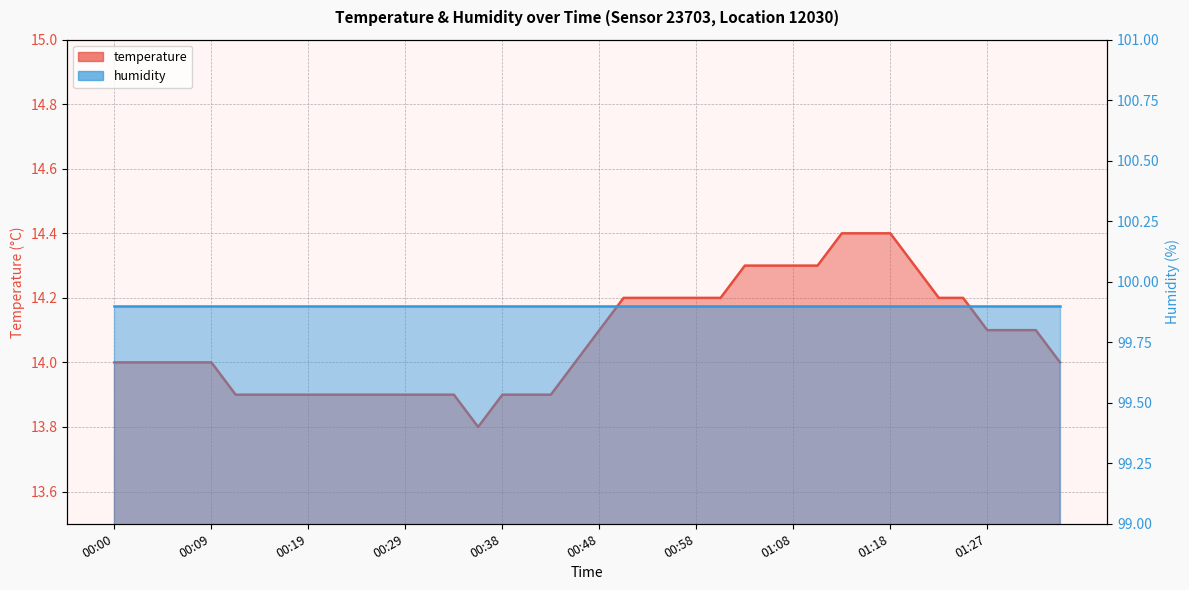

What position from the left is 00:17?

8